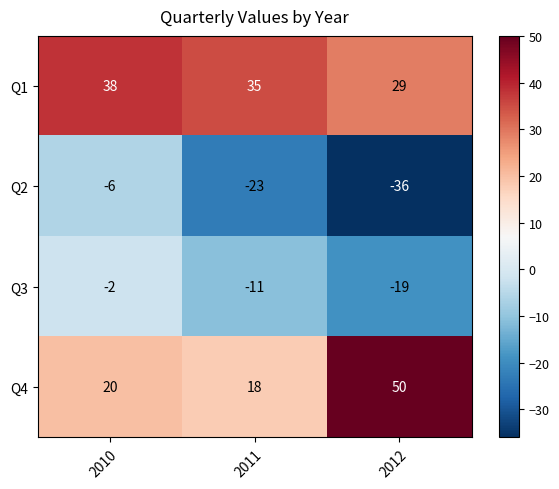

How many categories are shown in the chart?

3